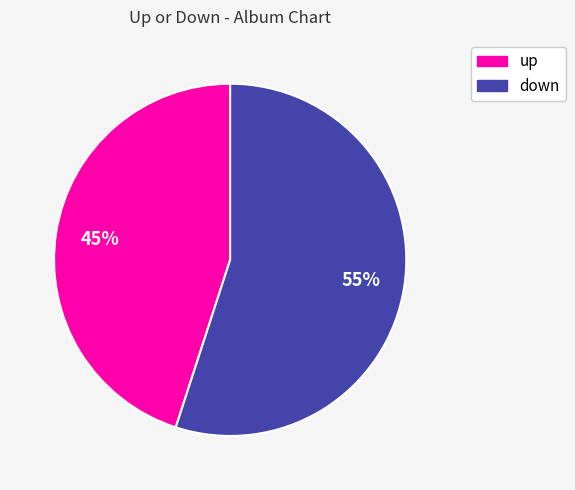

Which slice is the largest?

down